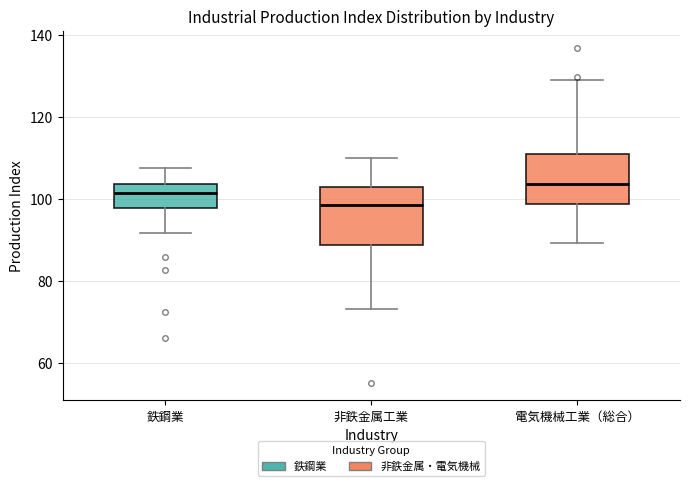

Reading left to right, read every box against the y-axis: the position of its median line, the range the box covers, and the ends of its whiskers. The values are not printed on the chart, so give them approximately, as read against the axis.

鉄鋼業: median 102, box 98 to 104, whiskers 92 to 108
非鉄金属工業: median 98, box 88 to 102, whiskers 74 to 110
電気機械工業（総合）: median 104, box 98 to 112, whiskers 90 to 130